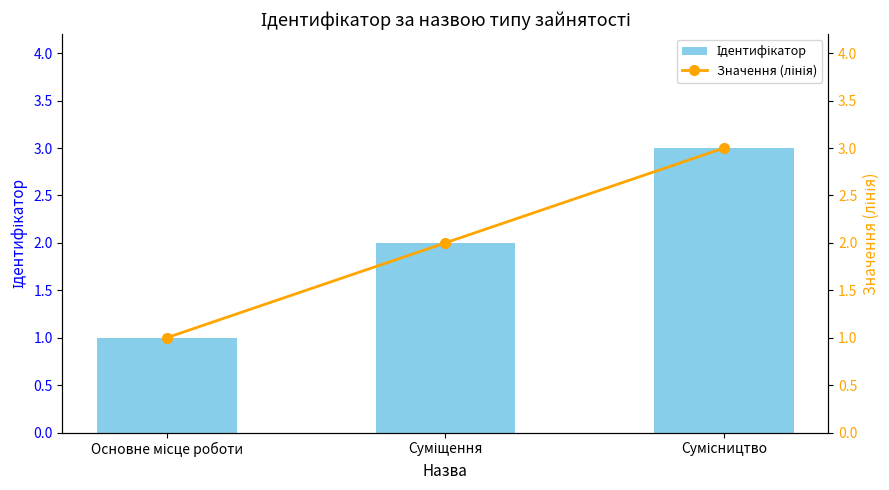

The Ідентифікатор series shows 1 at Суміщення. True or false?

False